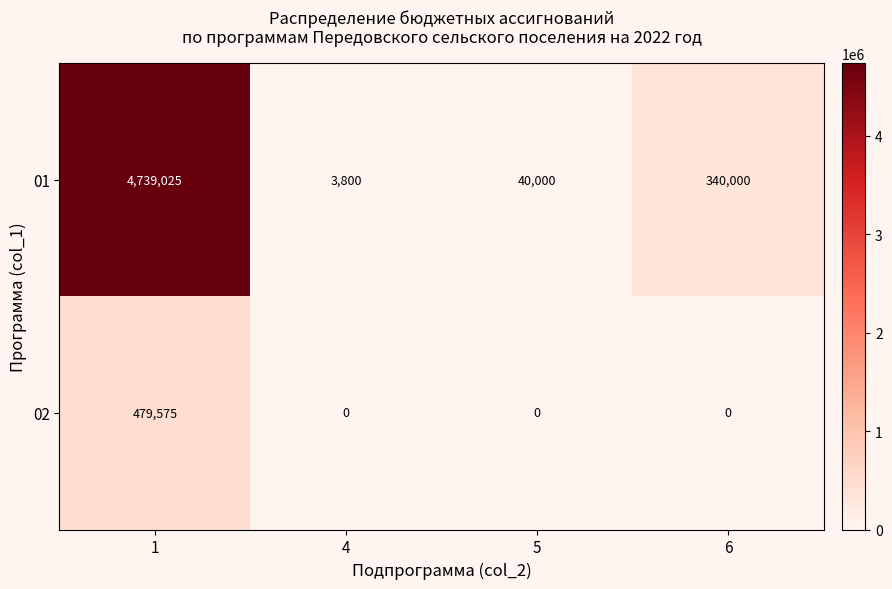

The value of 01 at 6 is 464591. True or false?

False